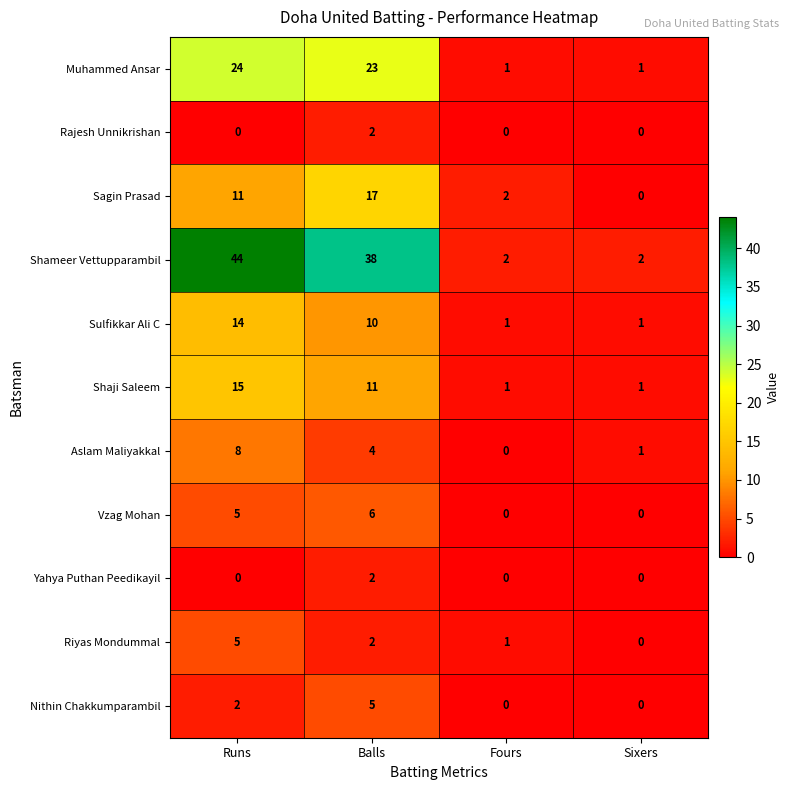

Which series has the largest range (max minus min)?

Shameer Vettupparambil